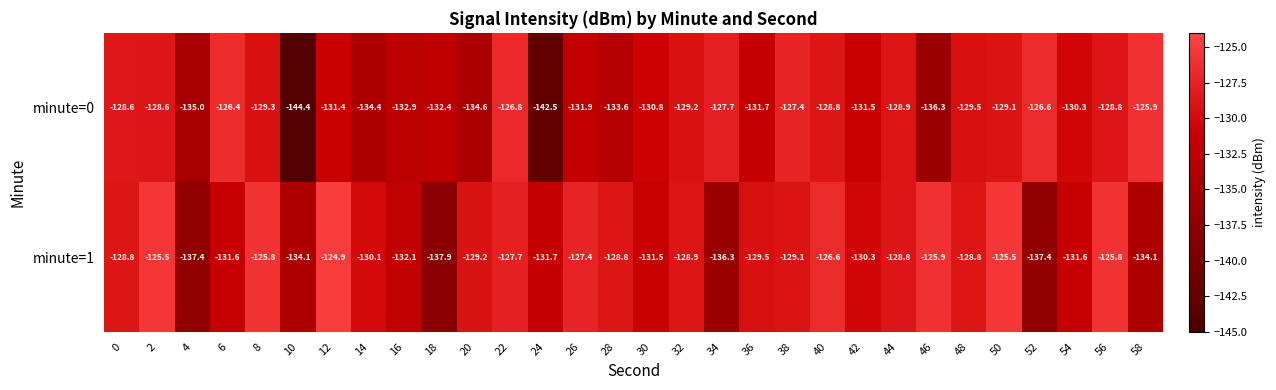

What is the difference between the minute=1 values at 56 and 20?

3.4